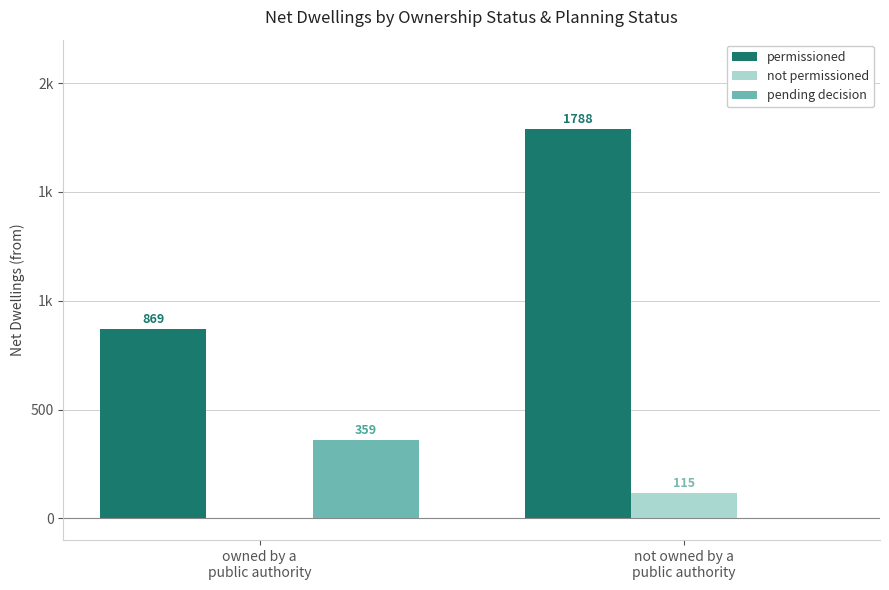

Which series changed the most between owned by a
public authority and not owned by a
public authority?

permissioned